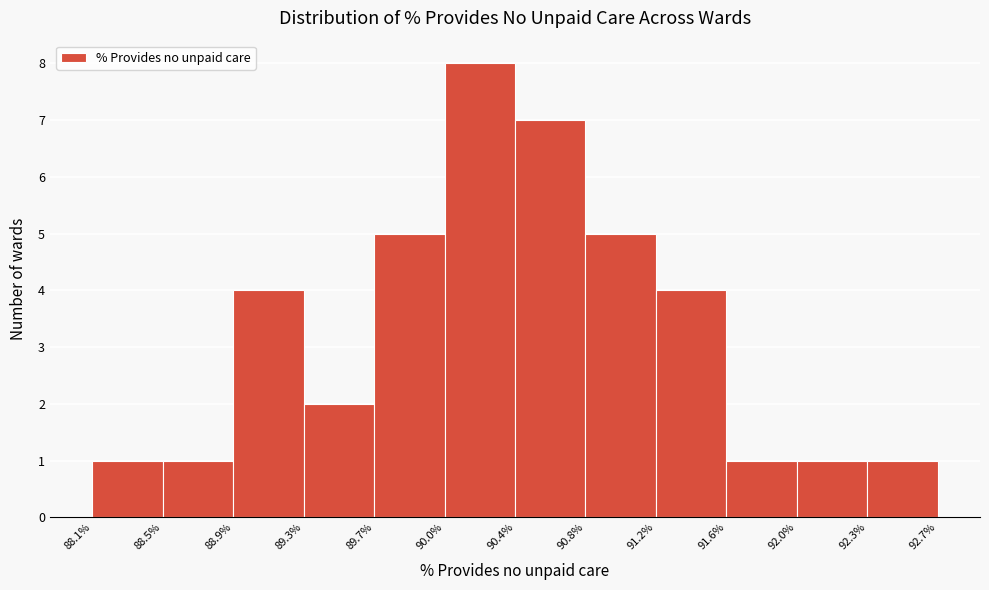

Over which range of the x-axis is the bar tallest?

90.0% to 90.4%